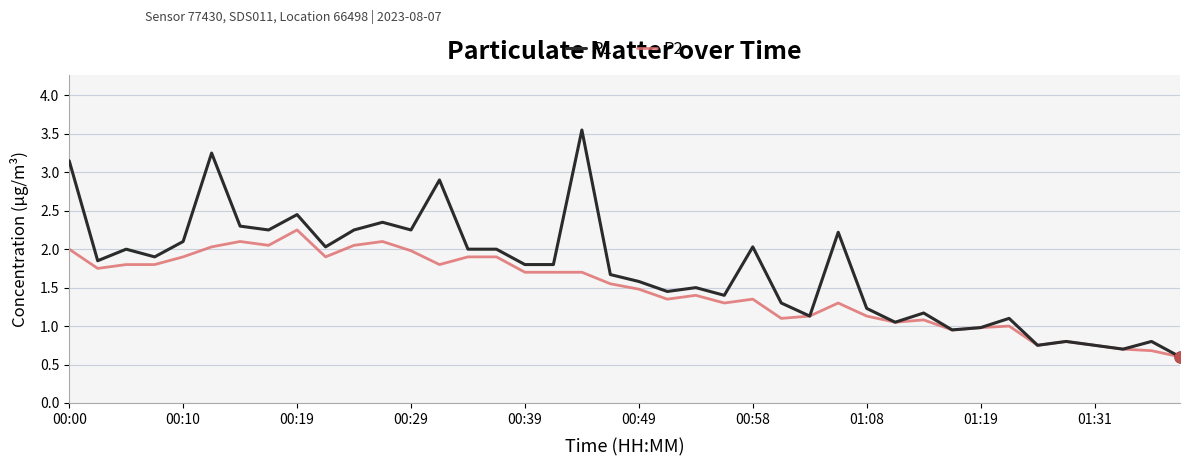

Which series has the largest total across all categories?

P1